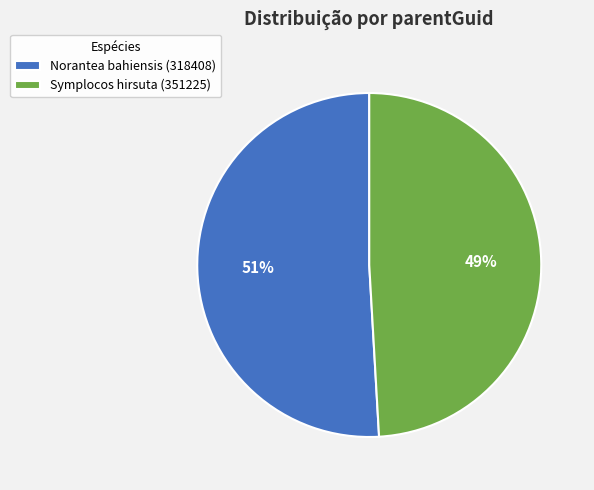

Combined, do Symplocos hirsuta (351225) and Norantea bahiensis (318408) account for over 50%?

Yes